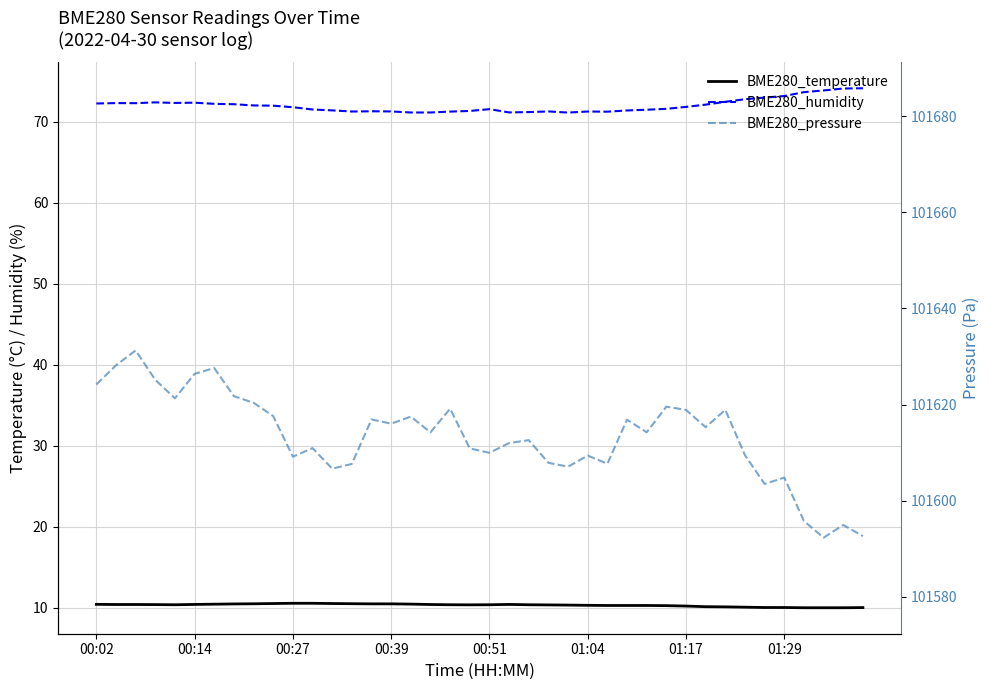

At how many categories does at least one series exceed 94269?

40